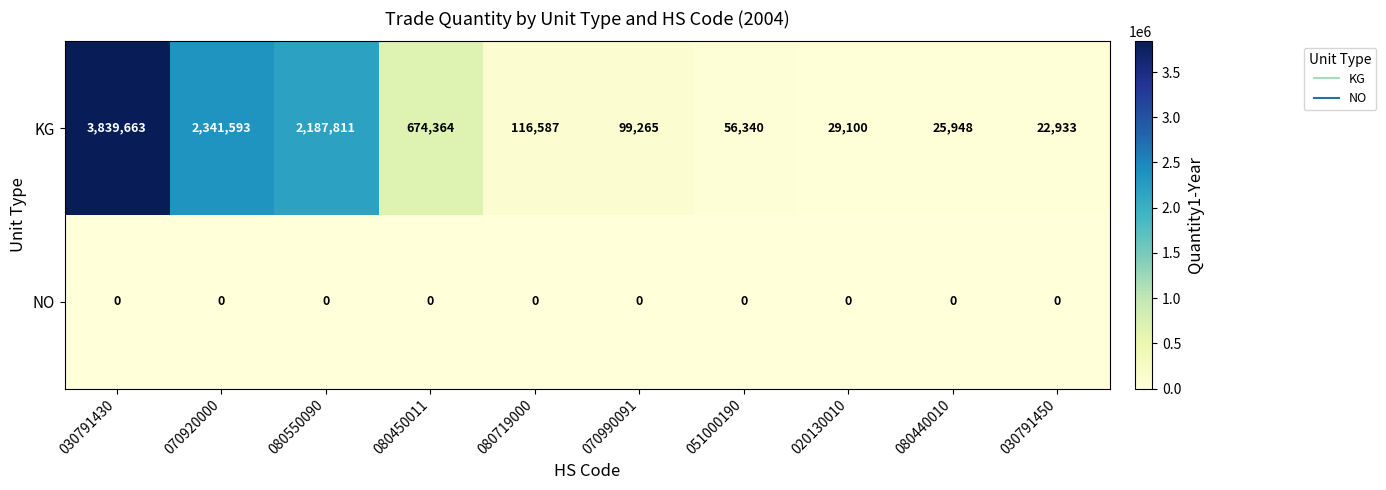

Which series changed the most between 070990091 and 051000190?

KG